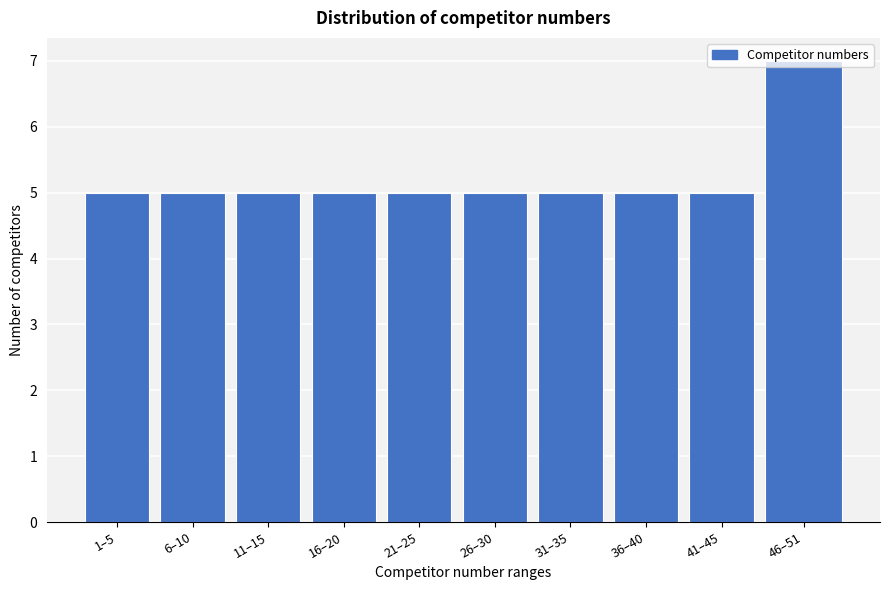

What value does the data have at 16–20?

5